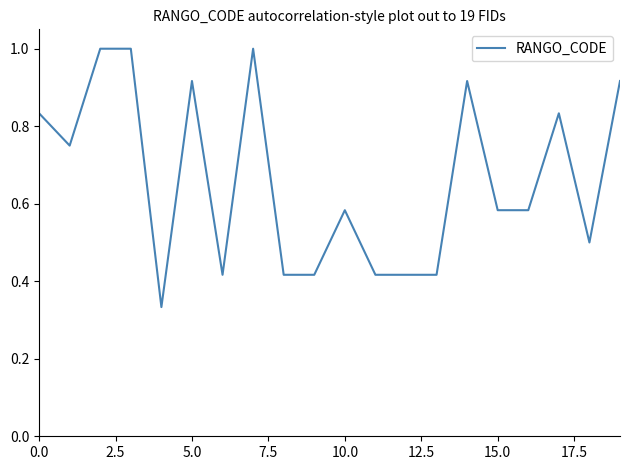

What is the difference between the maximum and minimum values?

0.7